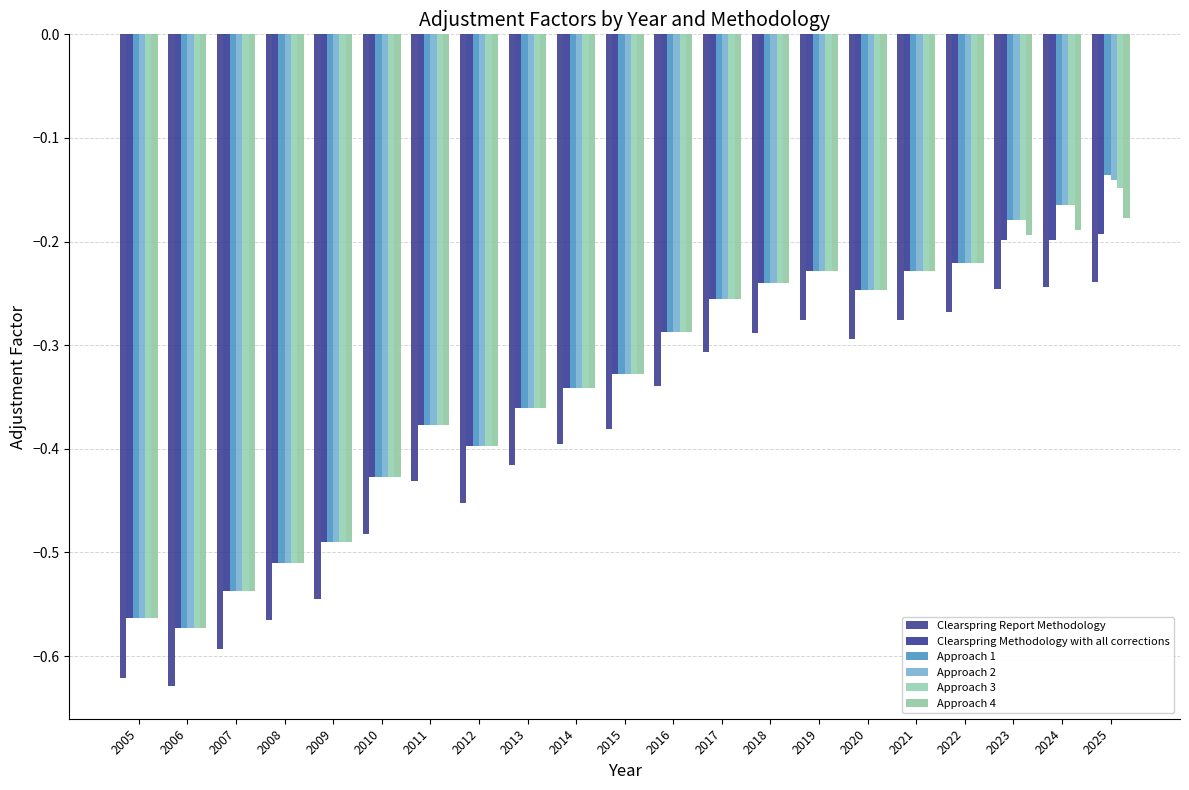

Count the number of categories in the chart.

21